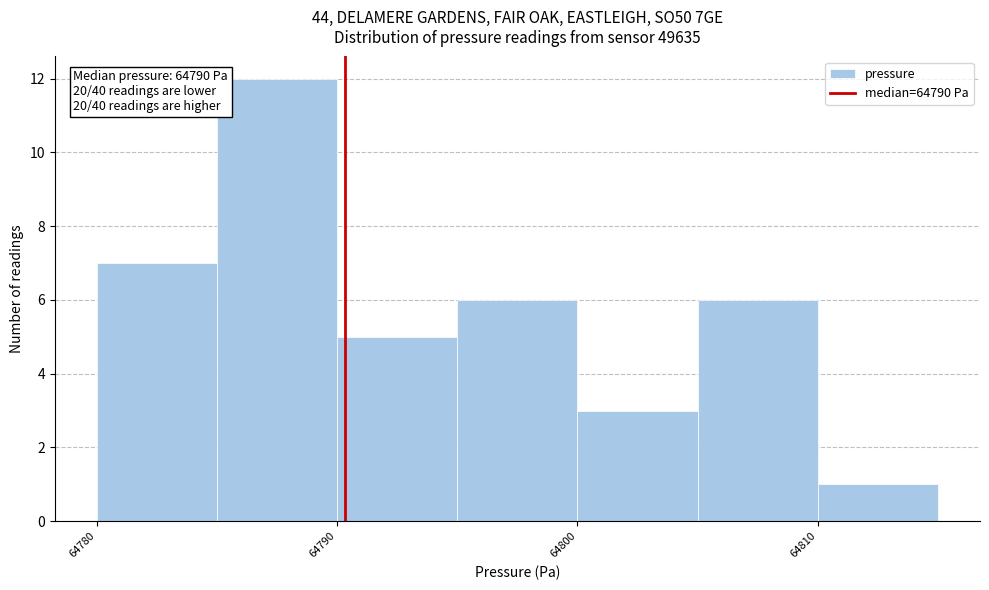

Which range on the x-axis has the tallest bar?

64785 to 64790